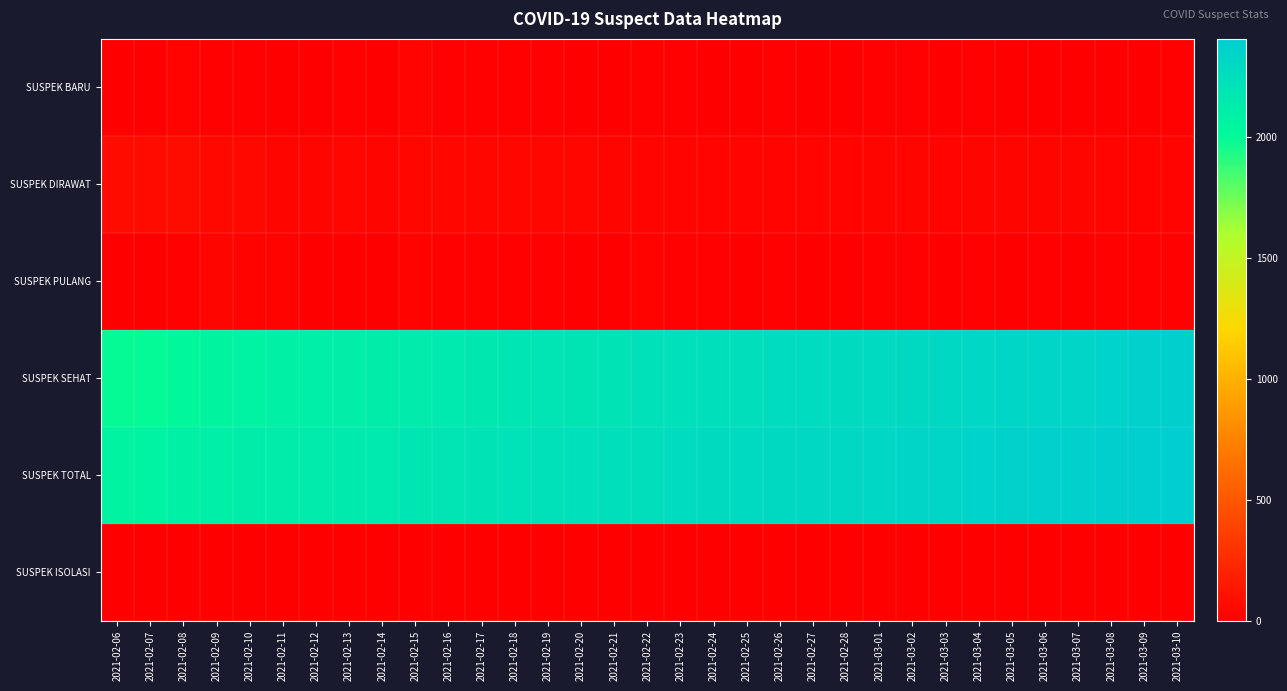

Reading right to left, list all the values displayed in this chart.

SUSPEK BARU: 2021-03-10=15	2021-03-09=9	2021-03-08=8	2021-03-07=2	2021-03-06=9	2021-03-05=8	2021-03-04=18	2021-03-03=5	2021-03-02=13	2021-03-01=14	2021-02-28=1	2021-02-27=7	2021-02-26=10	2021-02-25=7	2021-02-24=9	2021-02-23=13	2021-02-22=15	2021-02-21=6	2021-02-20=5	2021-02-19=11	2021-02-18=17	2021-02-17=11	2021-02-16=11	2021-02-15=32	2021-02-14=4	2021-02-13=11	2021-02-12=8	2021-02-11=9	2021-02-10=14	2021-02-09=16	2021-02-08=22	2021-02-07=7	2021-02-06=8
SUSPEK DIRAWAT: 2021-03-10=25	2021-03-09=22	2021-03-08=28	2021-03-07=34	2021-03-06=33	2021-03-05=35	2021-03-04=34	2021-03-03=32	2021-03-02=36	2021-03-01=34	2021-02-28=30	2021-02-27=30	2021-02-26=29	2021-02-25=30	2021-02-24=30	2021-02-23=31	2021-02-22=28	2021-02-21=36	2021-02-20=38	2021-02-19=39	2021-02-18=41	2021-02-17=40	2021-02-16=42	2021-02-15=46	2021-02-14=35	2021-02-13=38	2021-02-12=35	2021-02-11=34	2021-02-10=47	2021-02-09=53	2021-02-08=74	2021-02-07=70	2021-02-06=69
SUSPEK PULANG: 2021-03-10=12	2021-03-09=15	2021-03-08=14	2021-03-07=1	2021-03-06=11	2021-03-05=7	2021-03-04=16	2021-03-03=9	2021-03-02=11	2021-03-01=10	2021-02-28=1	2021-02-27=6	2021-02-26=11	2021-02-25=7	2021-02-24=10	2021-02-23=10	2021-02-22=23	2021-02-21=8	2021-02-20=6	2021-02-19=13	2021-02-18=16	2021-02-17=13	2021-02-16=15	2021-02-15=21	2021-02-14=7	2021-02-13=8	2021-02-12=7	2021-02-11=22	2021-02-10=20	2021-02-09=37	2021-02-08=18	2021-02-07=5	2021-02-06=6
SUSPEK SEHAT: 2021-03-10=2381	2021-03-09=2369	2021-03-08=2354	2021-03-07=2340	2021-03-06=2339	2021-03-05=2328	2021-03-04=2321	2021-03-03=2305	2021-03-02=2296	2021-03-01=2285	2021-02-28=2275	2021-02-27=2274	2021-02-26=2268	2021-02-25=2257	2021-02-24=2250	2021-02-23=2240	2021-02-22=2230	2021-02-21=2207	2021-02-20=2199	2021-02-19=2193	2021-02-18=2180	2021-02-17=2164	2021-02-16=2151	2021-02-15=2136	2021-02-14=2115	2021-02-13=2108	2021-02-12=2100	2021-02-11=2093	2021-02-10=2071	2021-02-09=2051	2021-02-08=2014	2021-02-07=1996	2021-02-06=1991
SUSPEK TOTAL: 2021-03-10=2406	2021-03-09=2391	2021-03-08=2382	2021-03-07=2374	2021-03-06=2372	2021-03-05=2363	2021-03-04=2355	2021-03-03=2337	2021-03-02=2332	2021-03-01=2319	2021-02-28=2305	2021-02-27=2304	2021-02-26=2297	2021-02-25=2287	2021-02-24=2280	2021-02-23=2271	2021-02-22=2258	2021-02-21=2243	2021-02-20=2237	2021-02-19=2232	2021-02-18=2221	2021-02-17=2204	2021-02-16=2193	2021-02-15=2182	2021-02-14=2150	2021-02-13=2146	2021-02-12=2135	2021-02-11=2127	2021-02-10=2118	2021-02-09=2104	2021-02-08=2088	2021-02-07=2066	2021-02-06=2060
SUSPEK ISOLASI: 2021-03-10=0	2021-03-09=0	2021-03-08=0	2021-03-07=0	2021-03-06=0	2021-03-05=0	2021-03-04=0	2021-03-03=0	2021-03-02=0	2021-03-01=0	2021-02-28=0	2021-02-27=0	2021-02-26=0	2021-02-25=0	2021-02-24=0	2021-02-23=0	2021-02-22=0	2021-02-21=0	2021-02-20=0	2021-02-19=0	2021-02-18=0	2021-02-17=0	2021-02-16=0	2021-02-15=0	2021-02-14=0	2021-02-13=0	2021-02-12=0	2021-02-11=0	2021-02-10=0	2021-02-09=0	2021-02-08=0	2021-02-07=0	2021-02-06=0